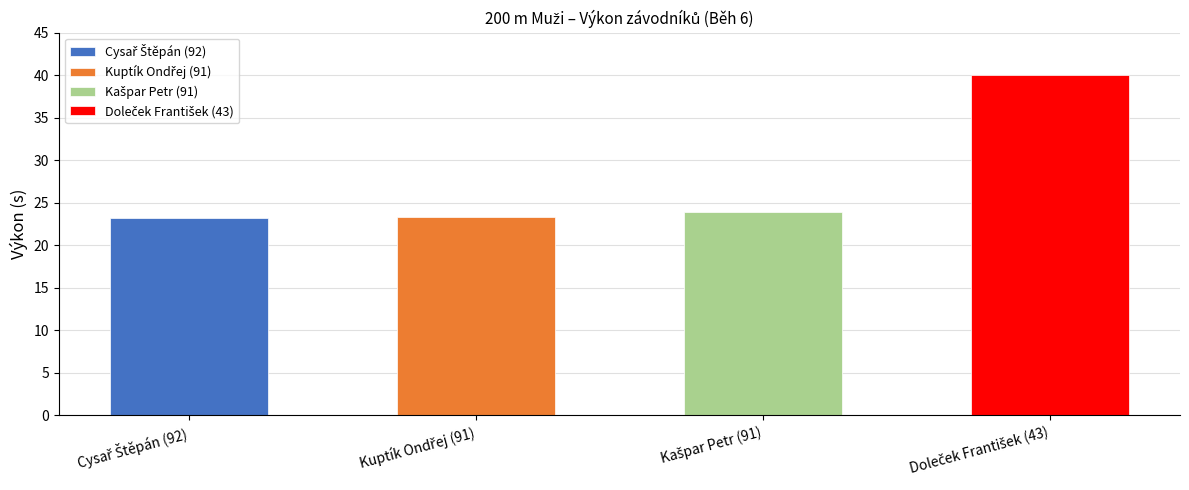

Does the chart contain stacked bars?

No